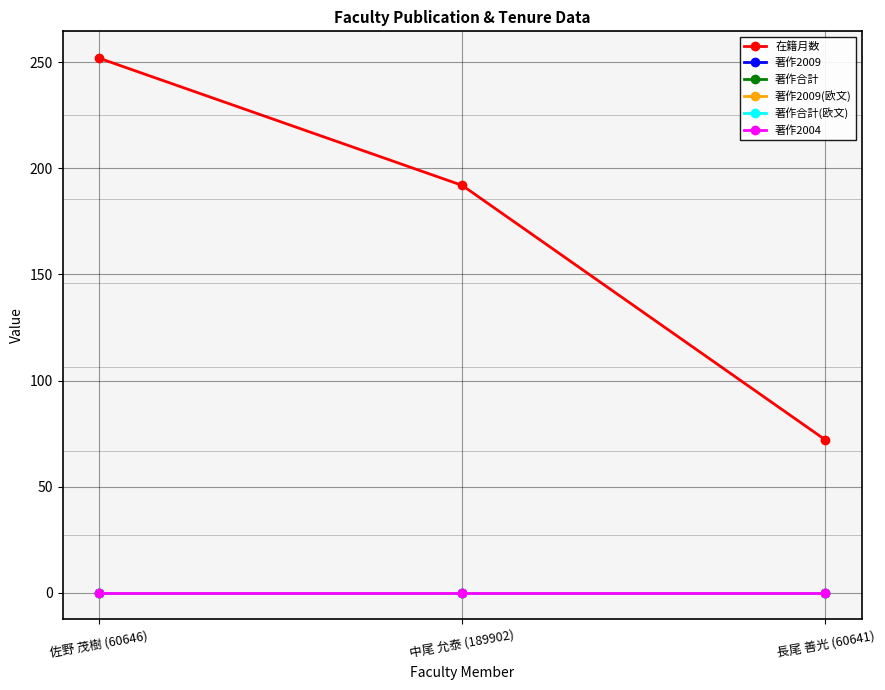

Is this an area chart (filled region under the line)?

No